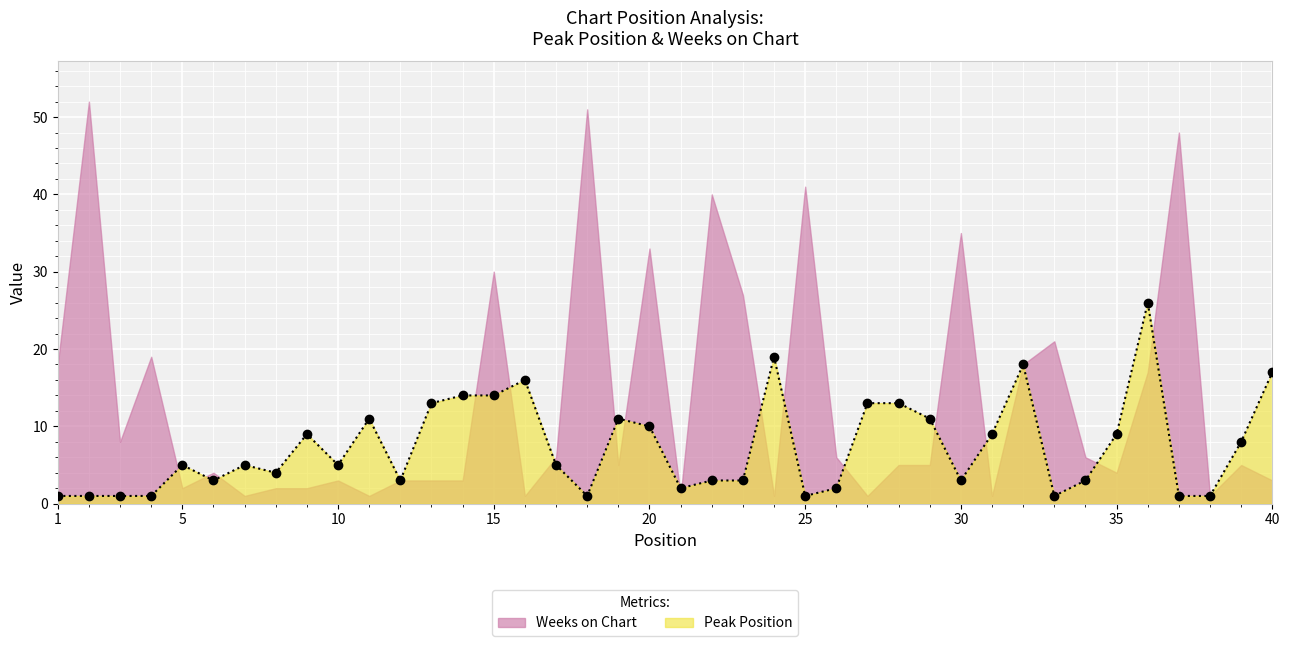

What is the value of the 38th point from the left?

1